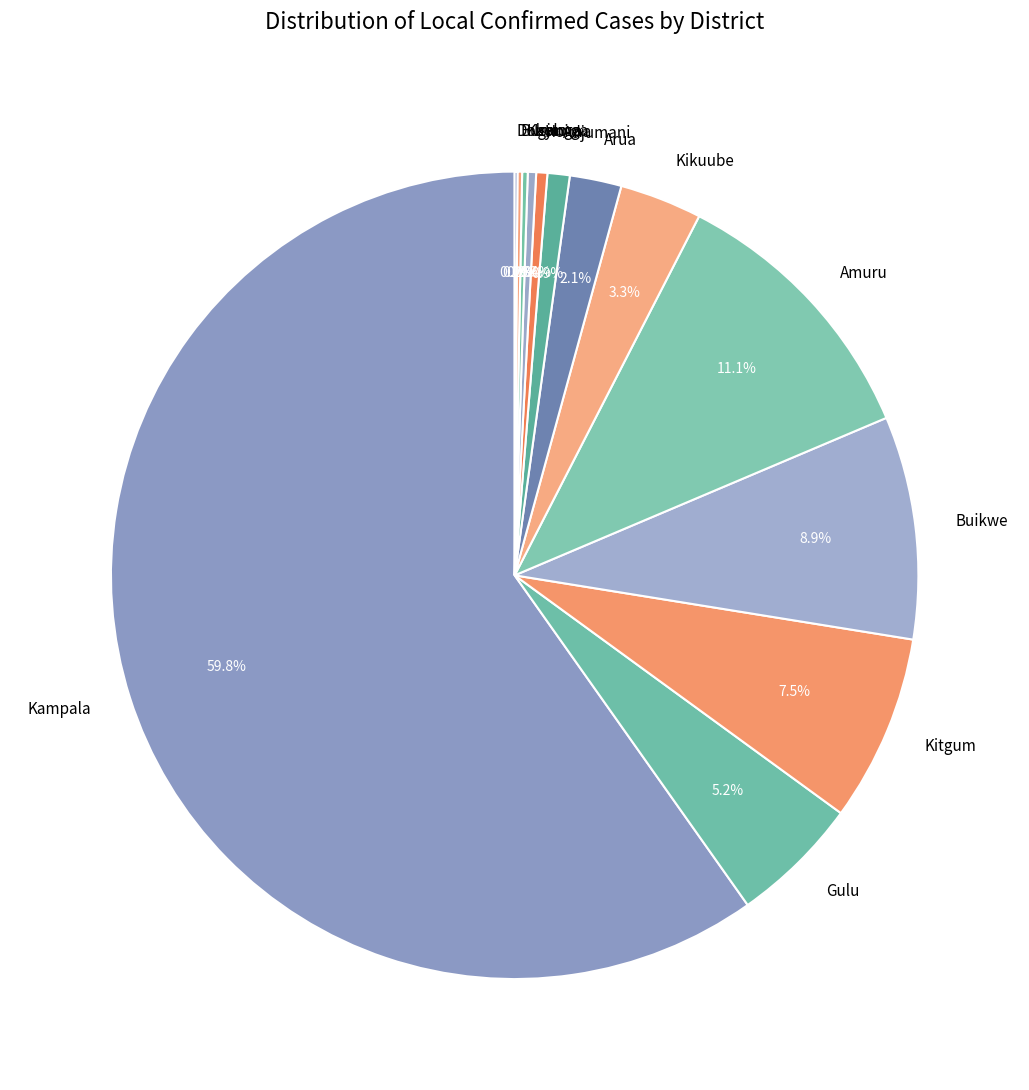

Which slice is the largest?

Kampala